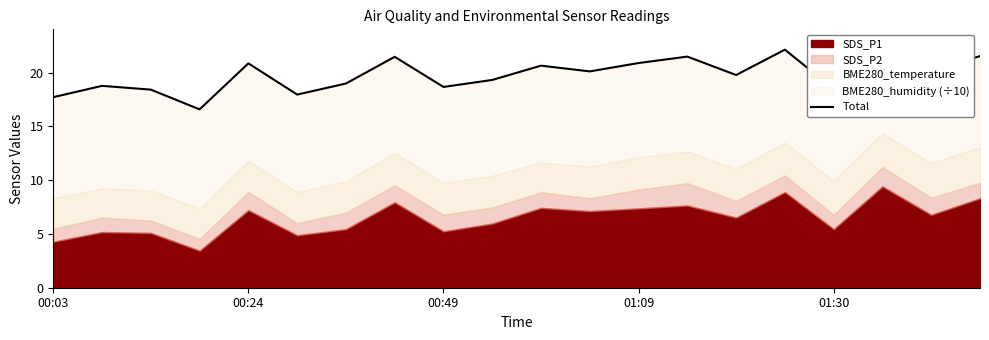

Does the chart display data point markers on the line(s)?

No